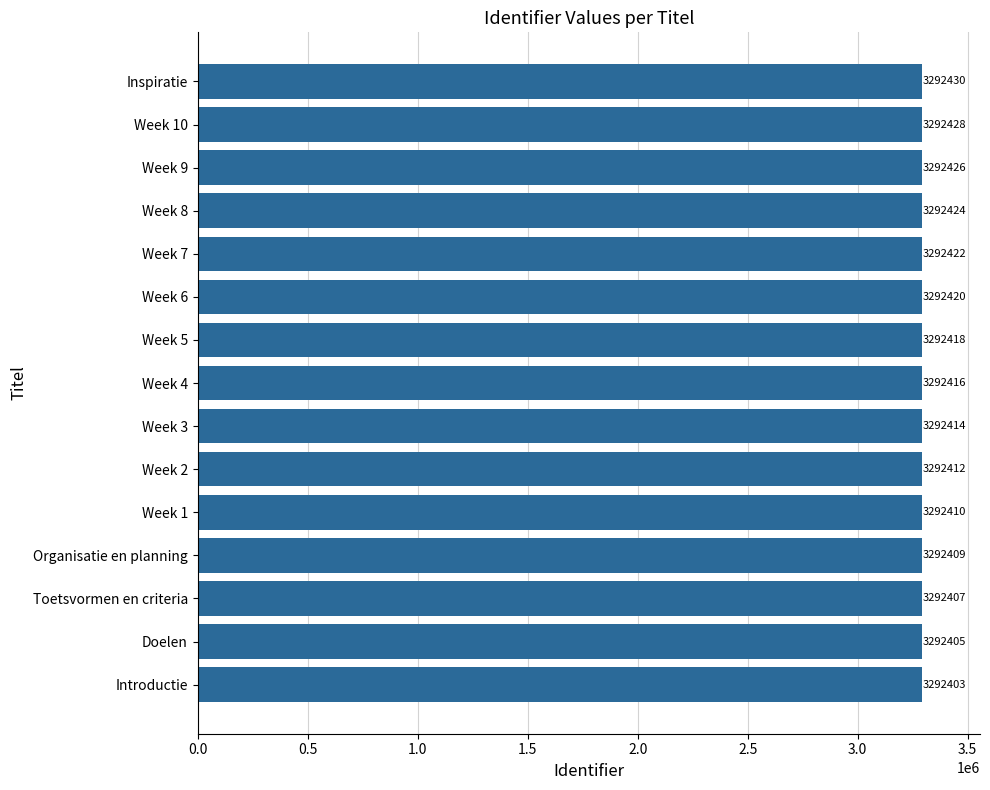

How many data points are less than 3292416?

7